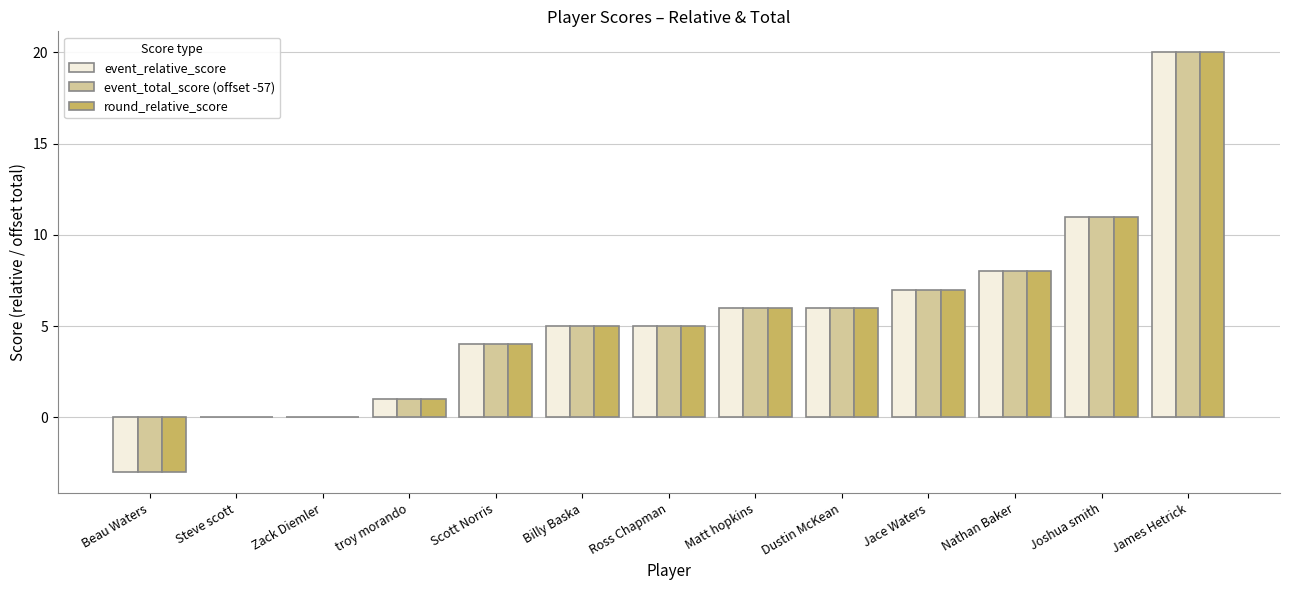

What is the maximum value shown in the chart?

20